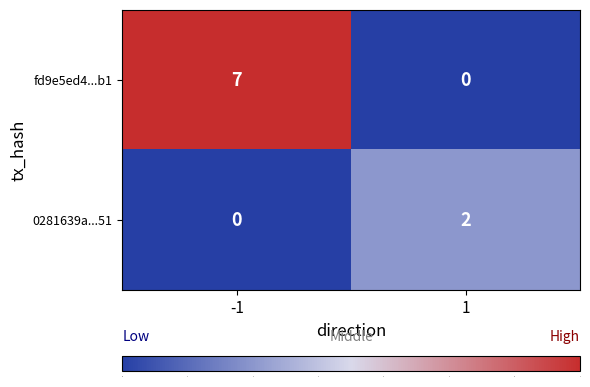

How many series are shown in this chart?

2